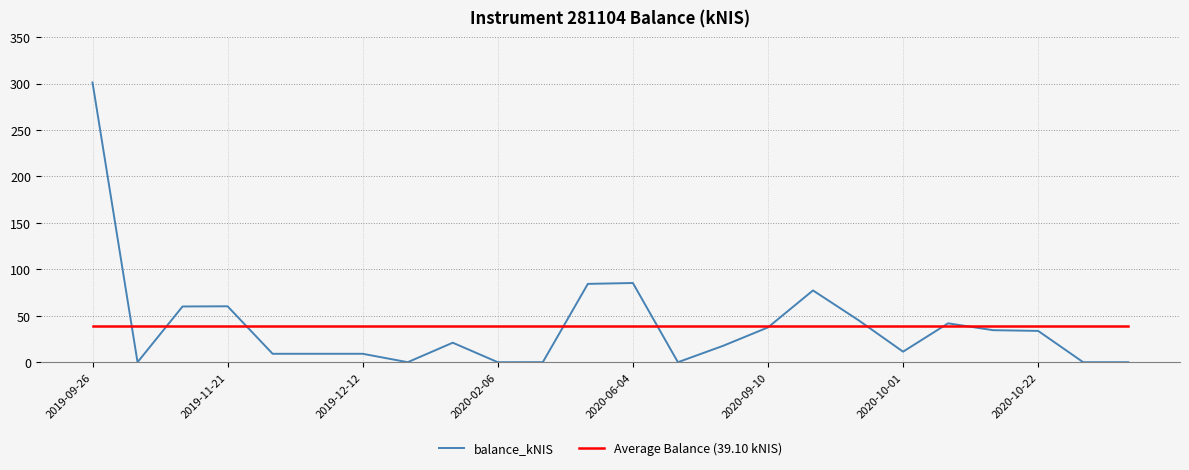

Which series has the largest range (max minus min)?

balance_kNIS